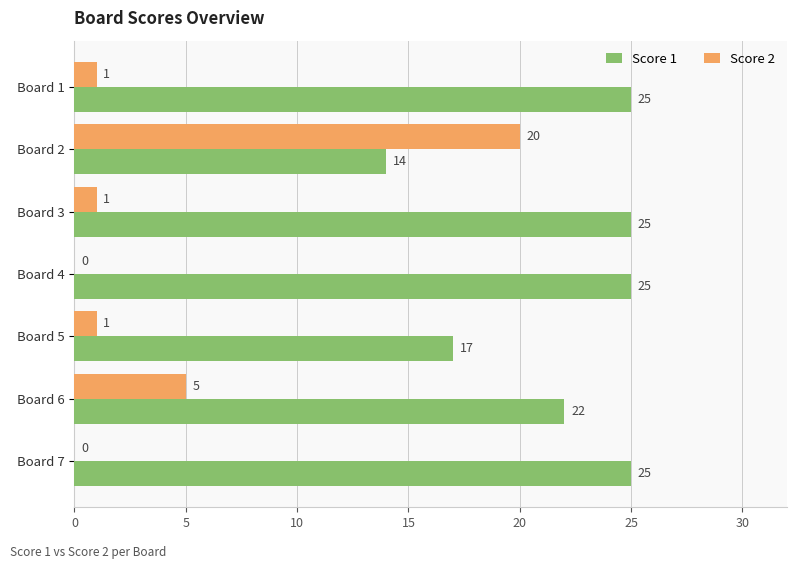

What is the highest value of the Score 2 series?

20